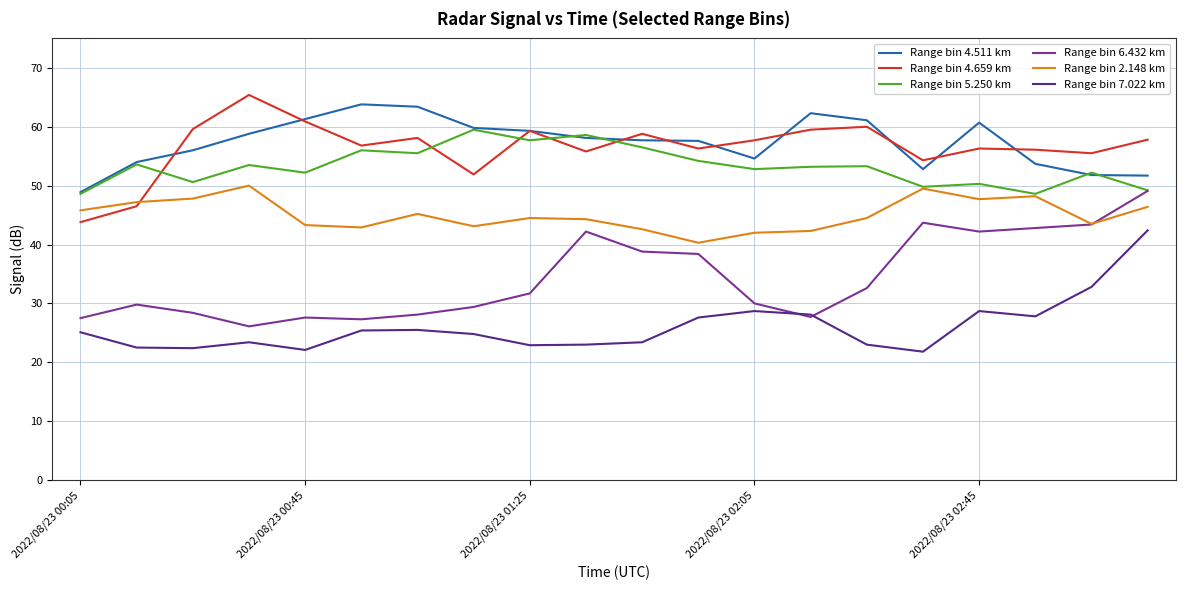

What is the greatest value displayed?

65.4